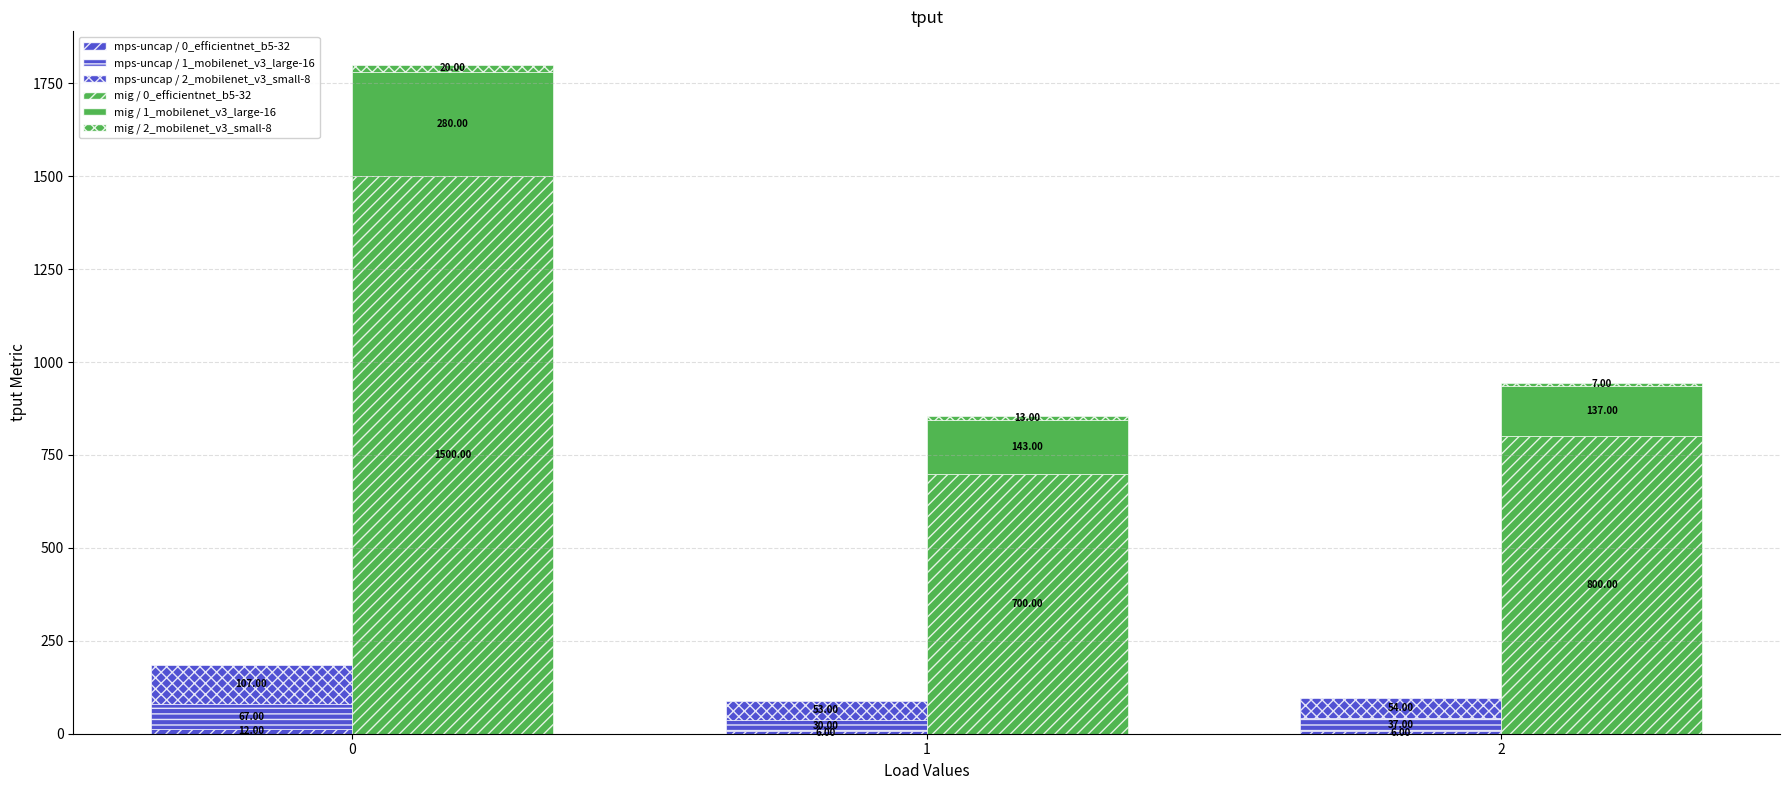

Count the number of categories in the chart.

3